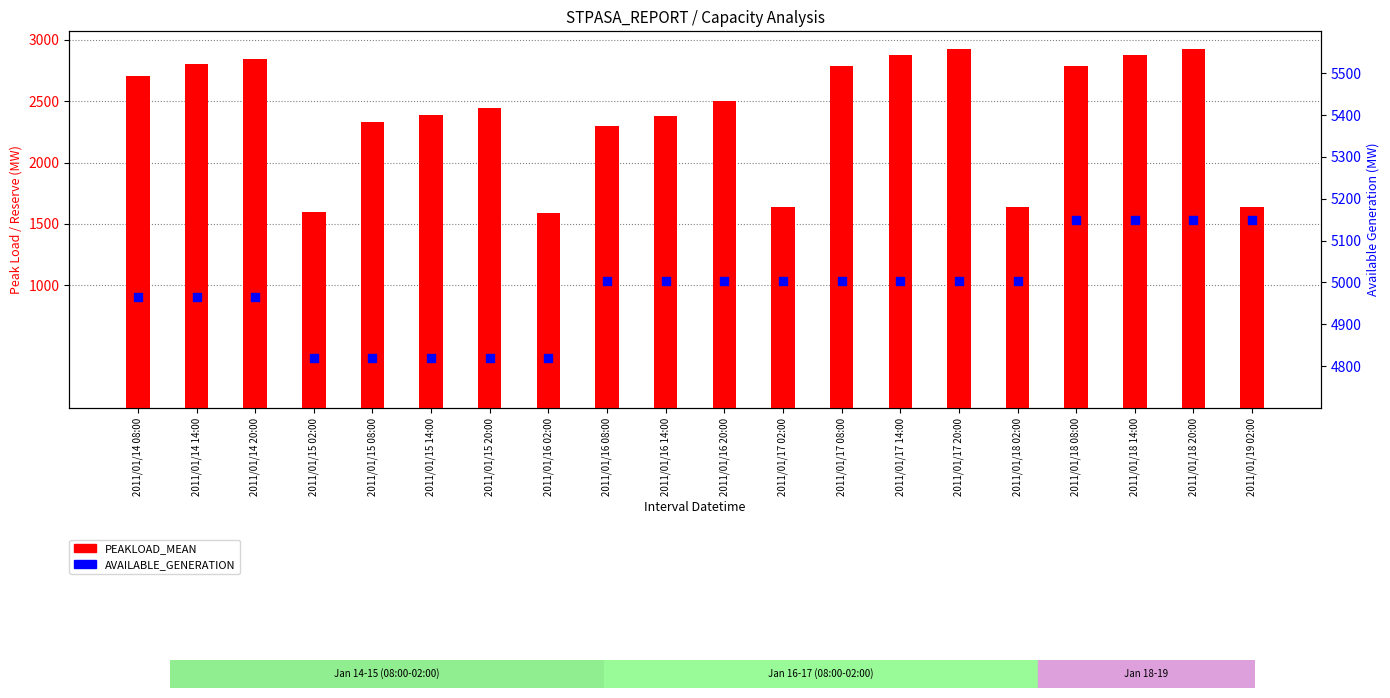

What is the total value across all series at 2011/01/16 02:00?

6411